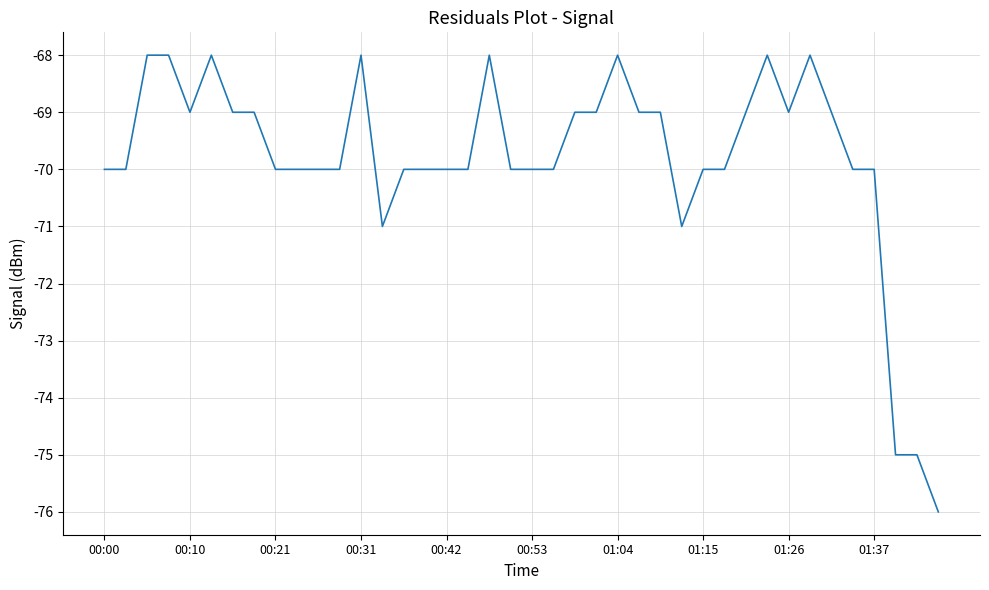

What is the difference between the maximum and minimum values?

8